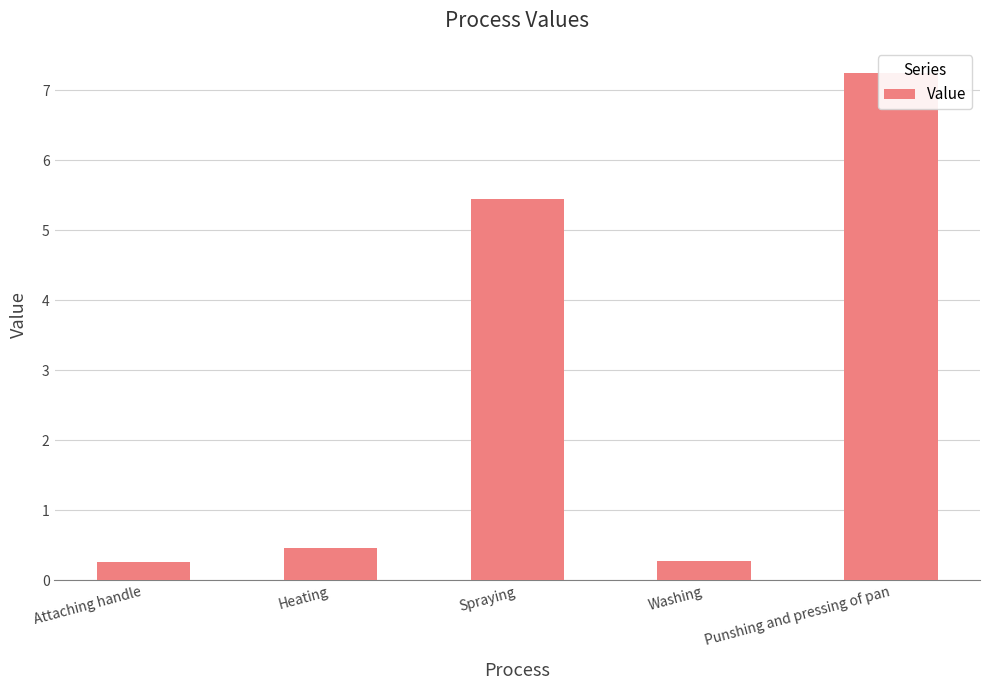

Reading left to right, what are all the values shown in this chart?

Attaching handle=0.3	Heating=0.5	Spraying=5.4	Washing=0.3	Punshing and pressing of pan=7.2